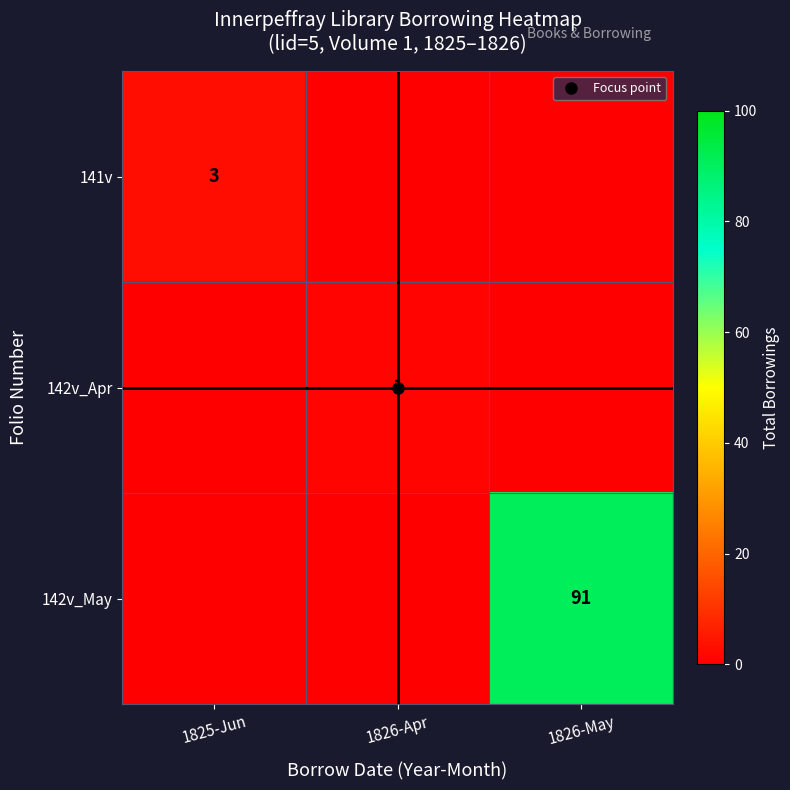

At how many categories does at least one series exceed 33?

1